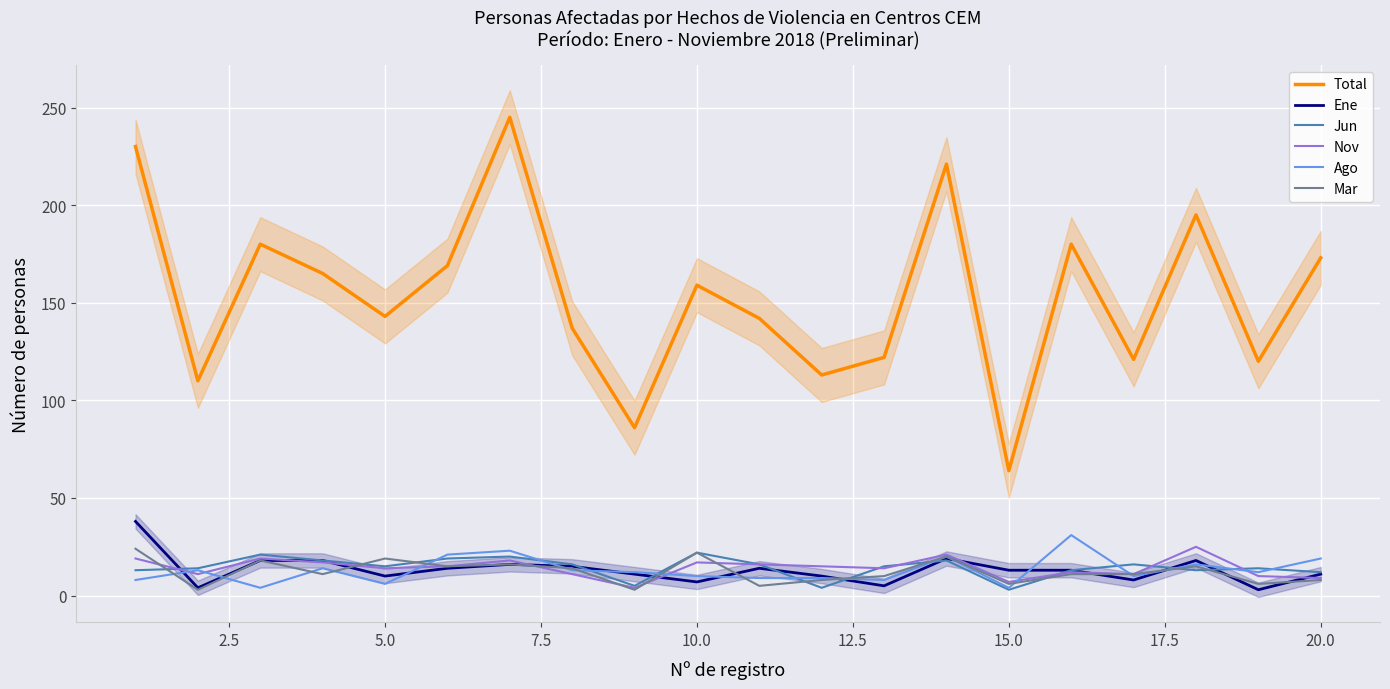

True or false: Jun and Total intersect in this chart.

False